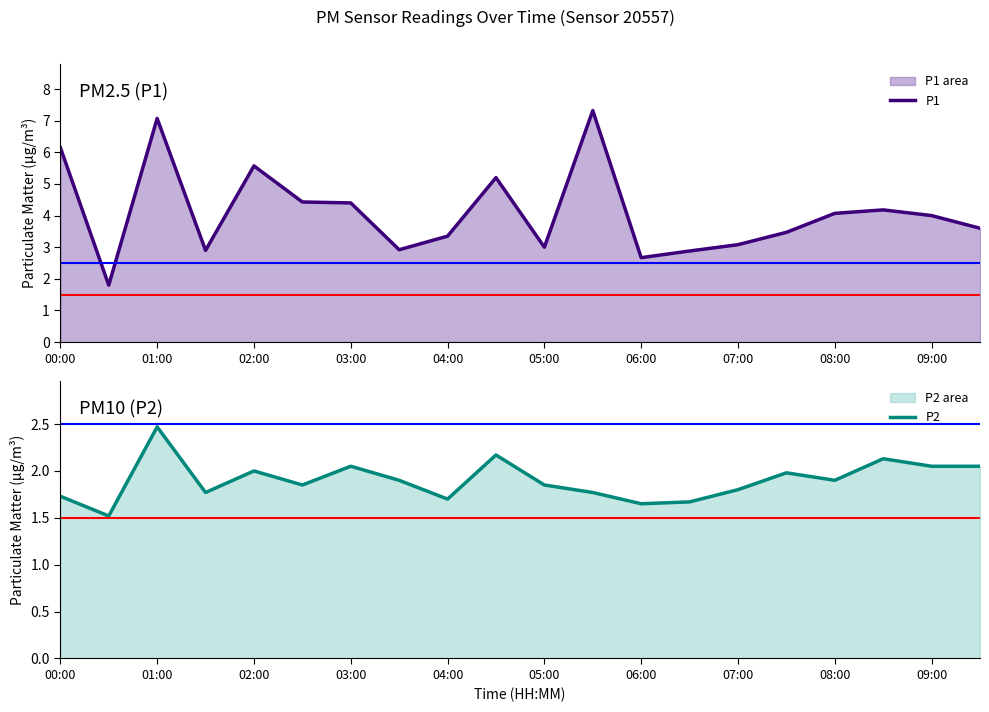

True or false: P1 and P2 intersect in this chart.

False